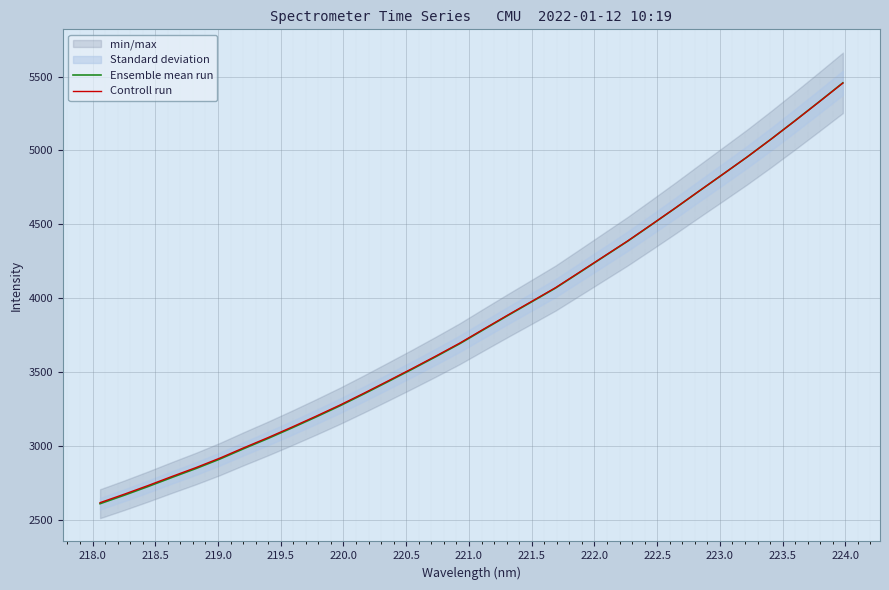

Rank the series by their average value, from lowest to highest.

Ensemble mean run, Controll run